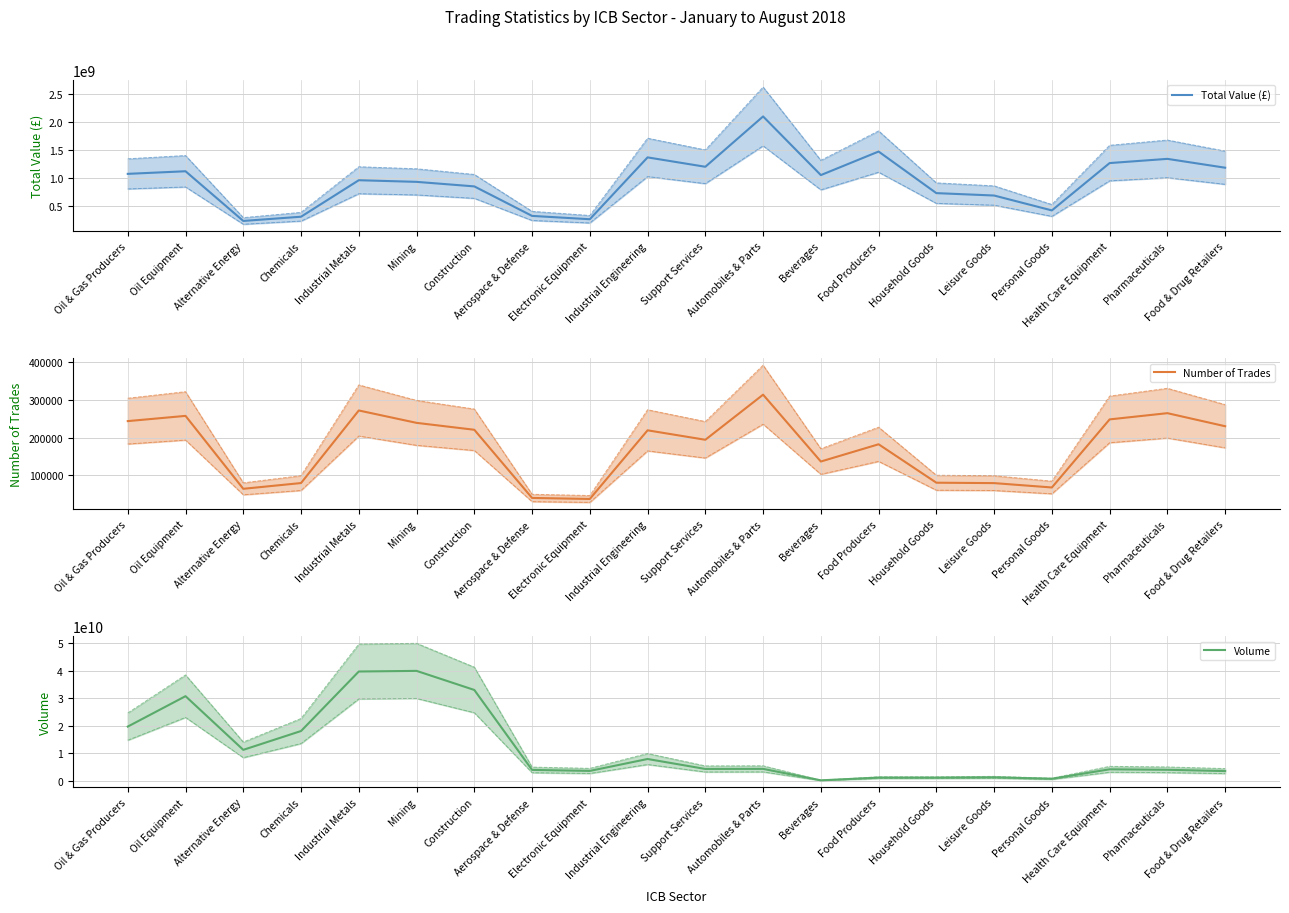

How many data points does each series have?

20